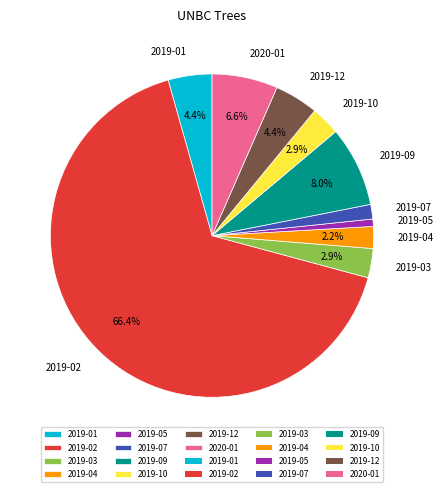

How much of the chart is everything except 2019-01?

95.6%